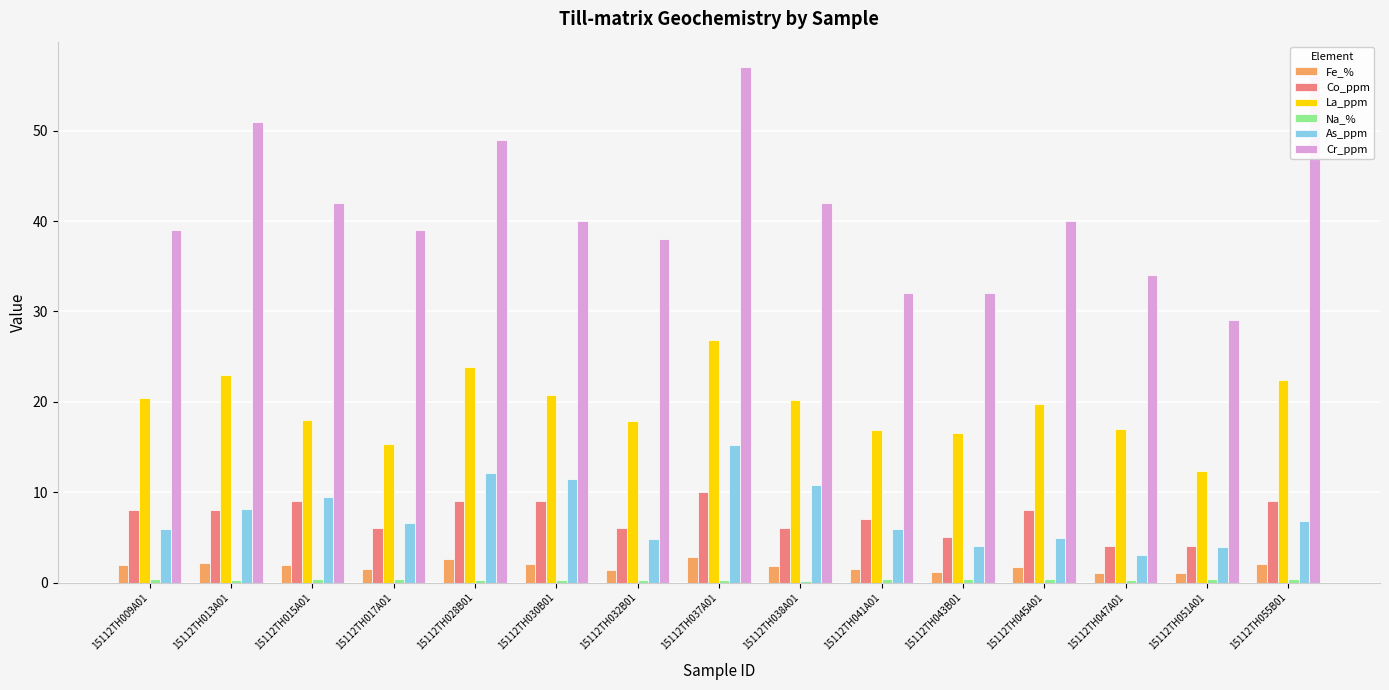

What is the sum of all As_ppm values?

113.1